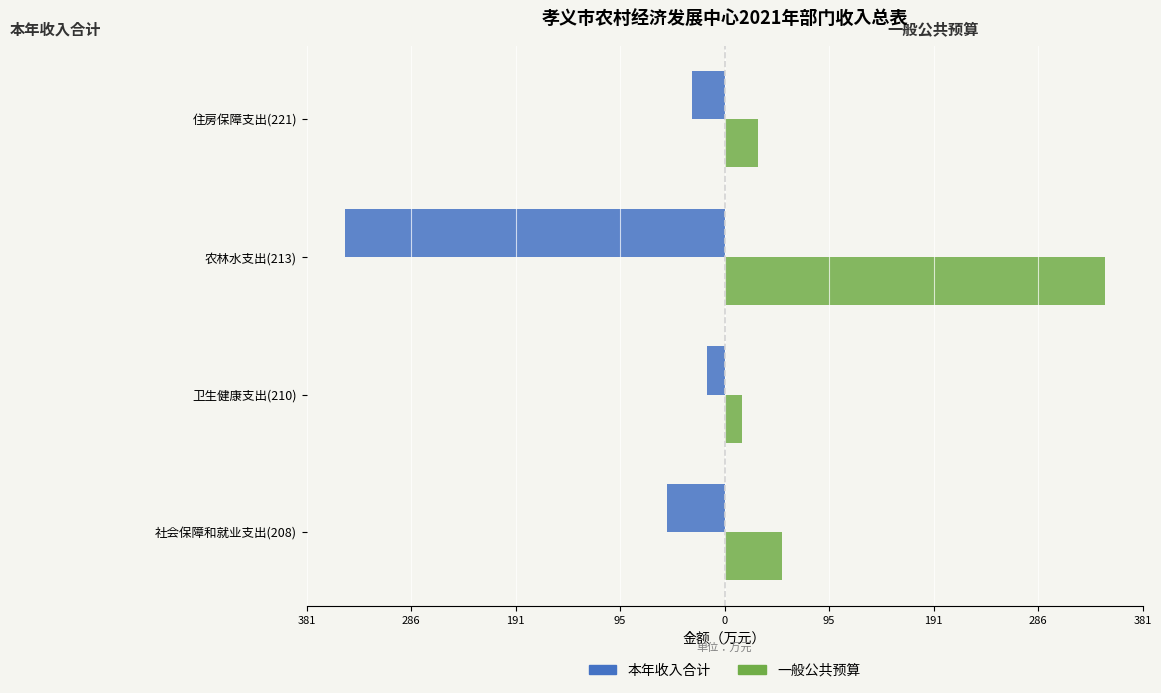

How many groups of bars are there?

4